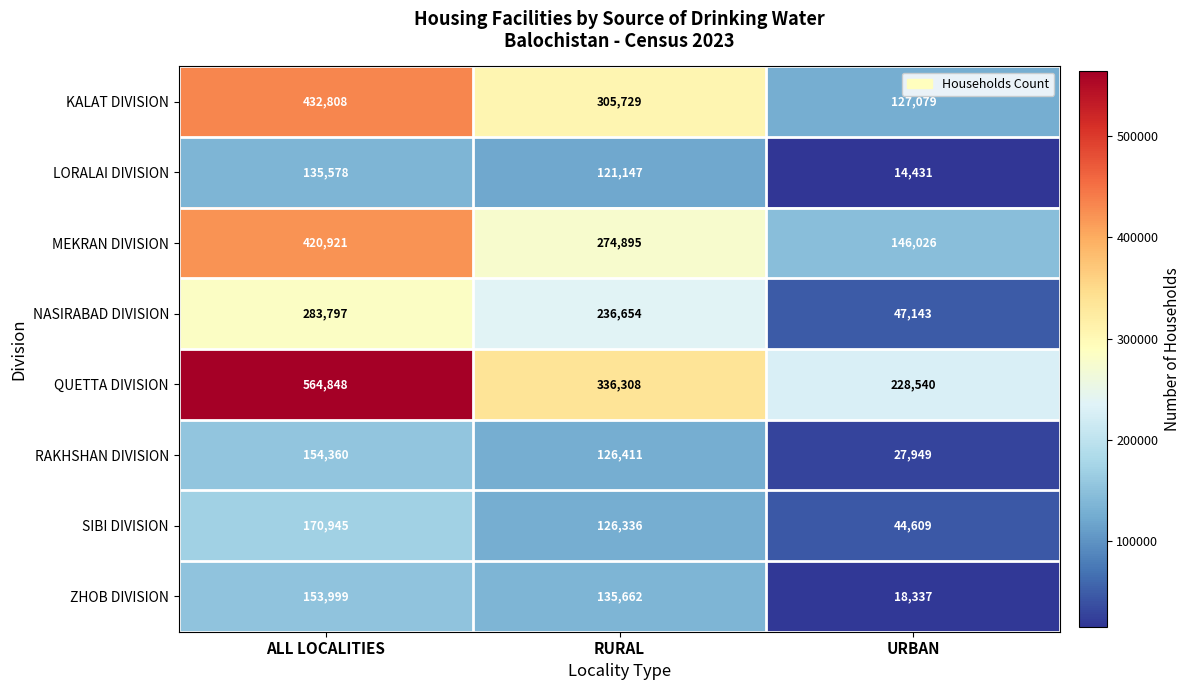

Which series has the widest spread of values?

QUETTA DIVISION